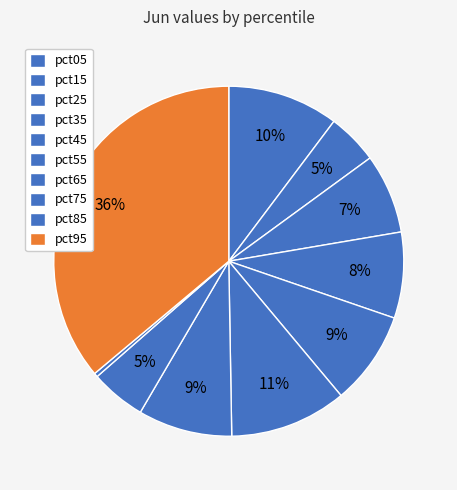

Do pct45 and pct75 together represent more than half of the pie?

No